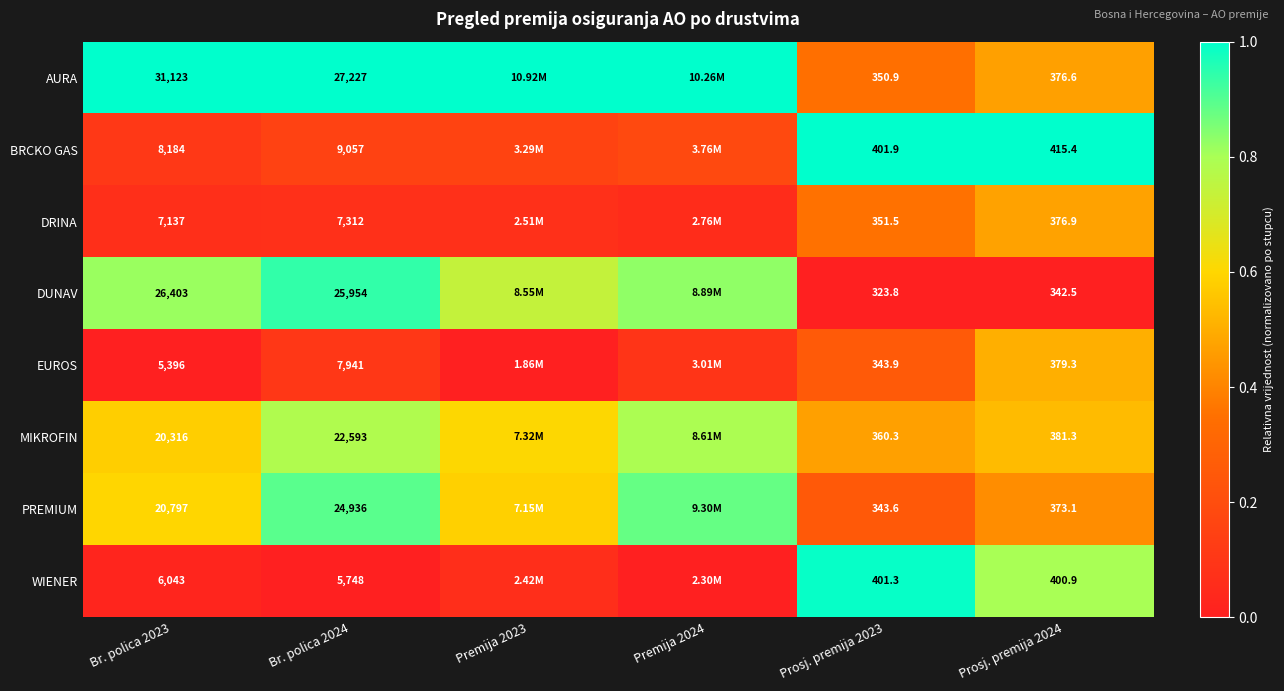

At Br. polica 2023, list the series in order from smallest to largest.

EUROS, WIENER, DRINA, BRCKO GAS, MIKROFIN, PREMIUM, DUNAV, AURA